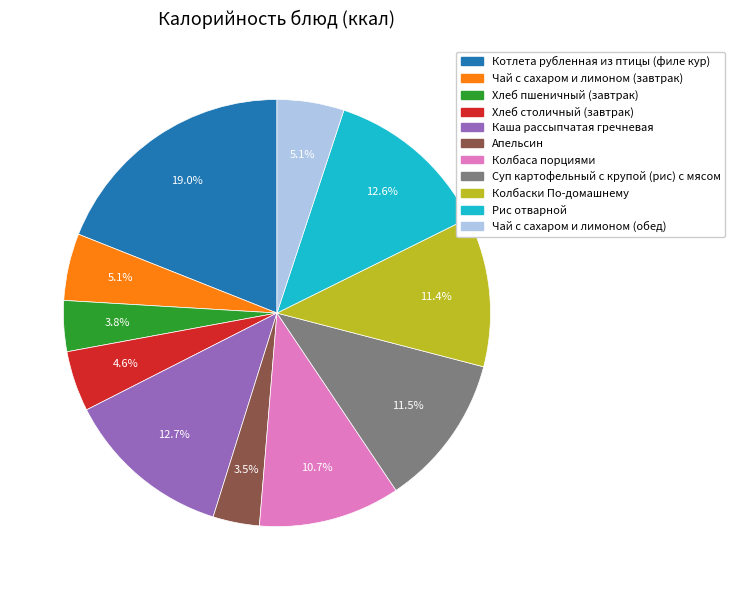

How many slices are in this pie chart?

11